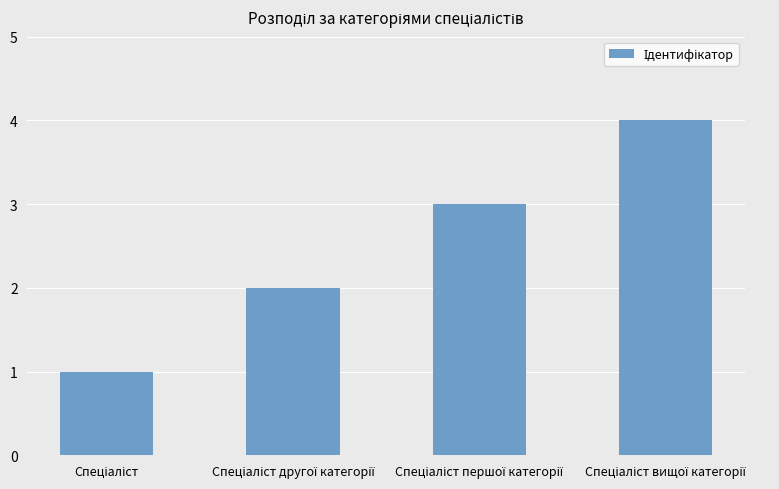

What is the sum of all values?

10